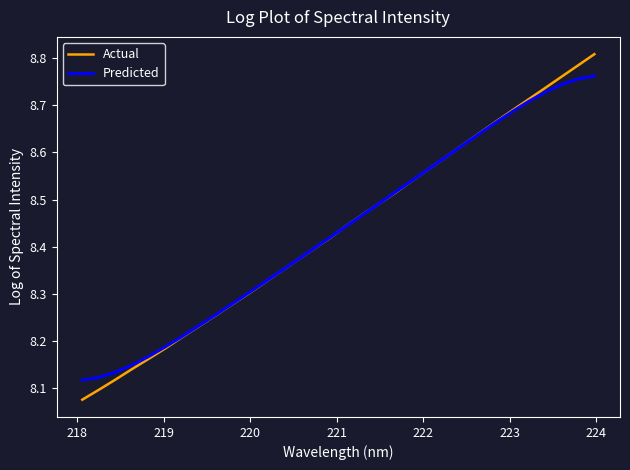

Which series has the widest spread of values?

Actual